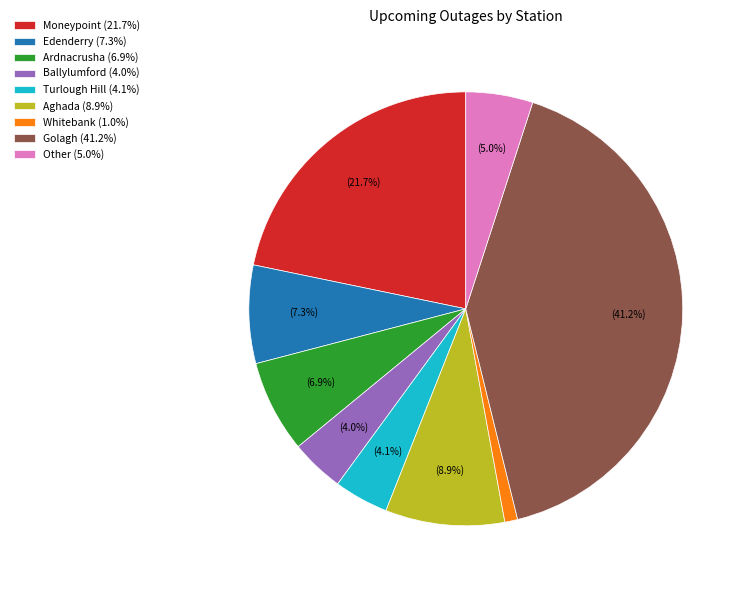

To the nearest percent, what percentage of the pie is Edenderry?

7%